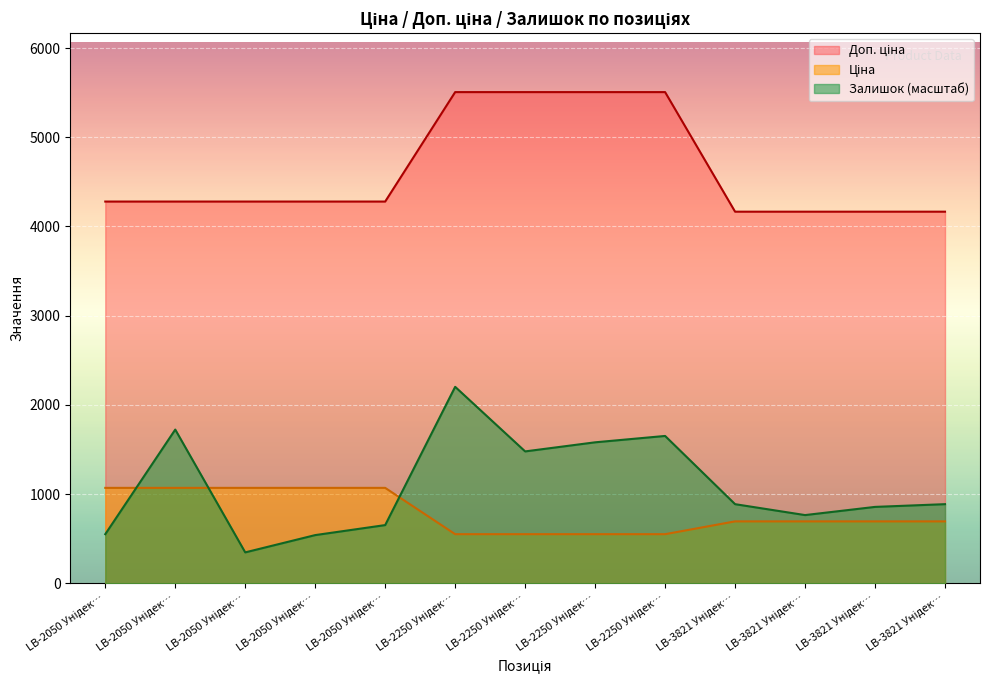

True or false: Ціна and Доп. ціна intersect in this chart.

False